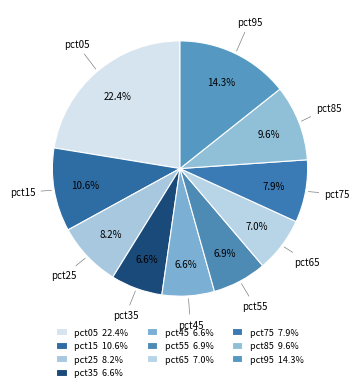

How many slices are in this pie chart?

10